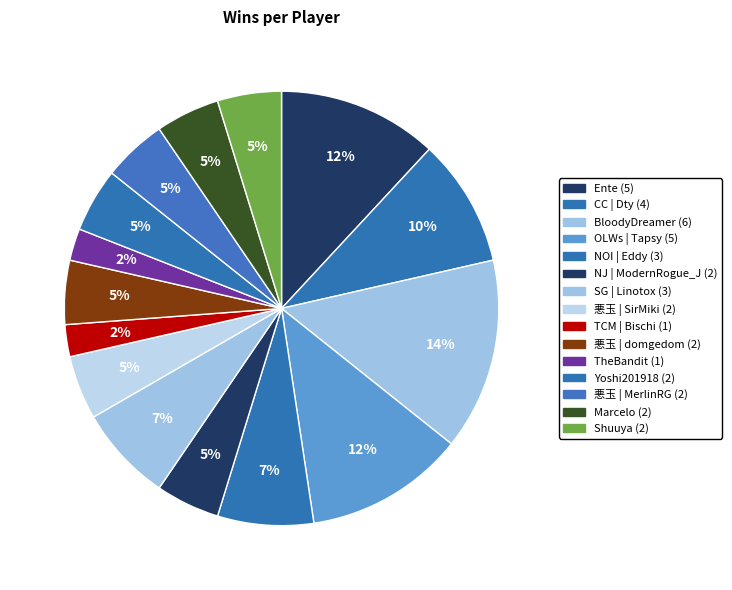

What is the largest slice in the pie chart?

BloodyDreamer